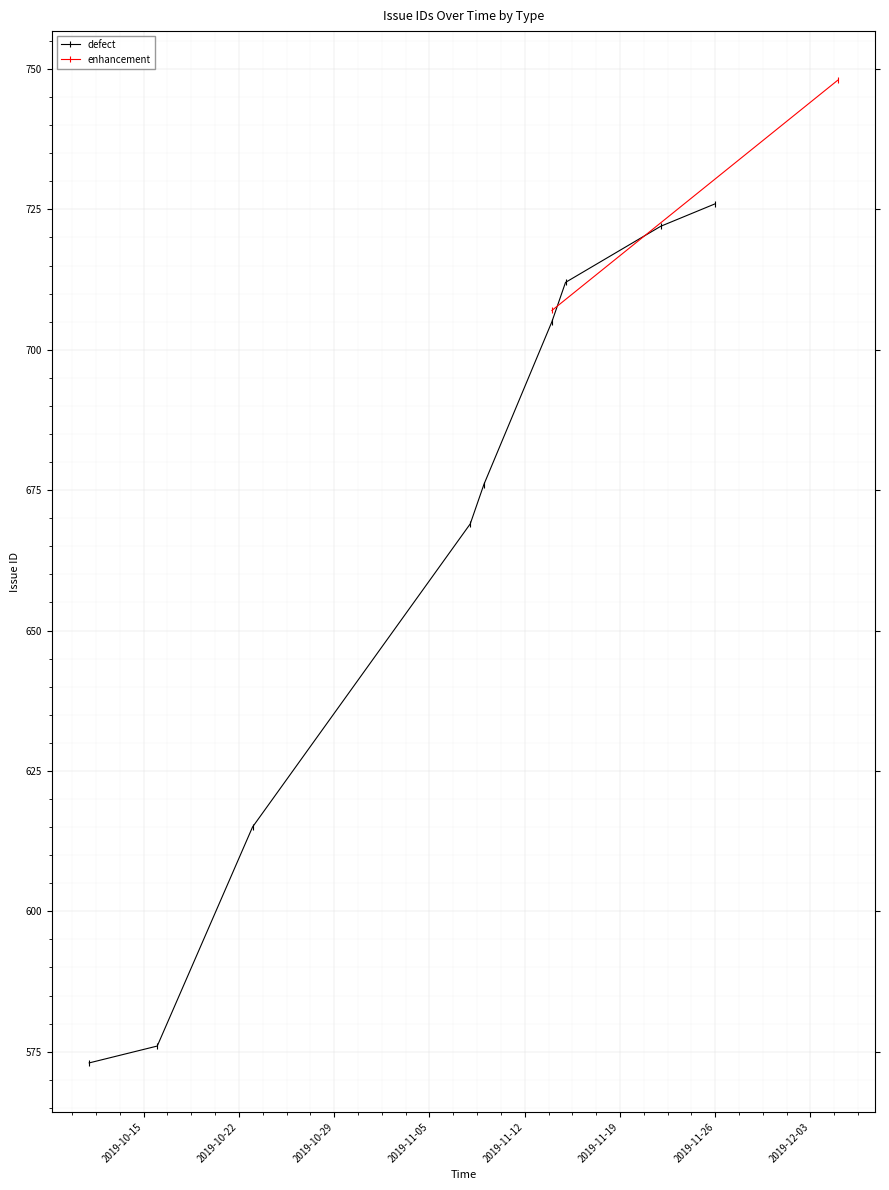

At which category does the chart reach its peak across all series?

2019-11-26